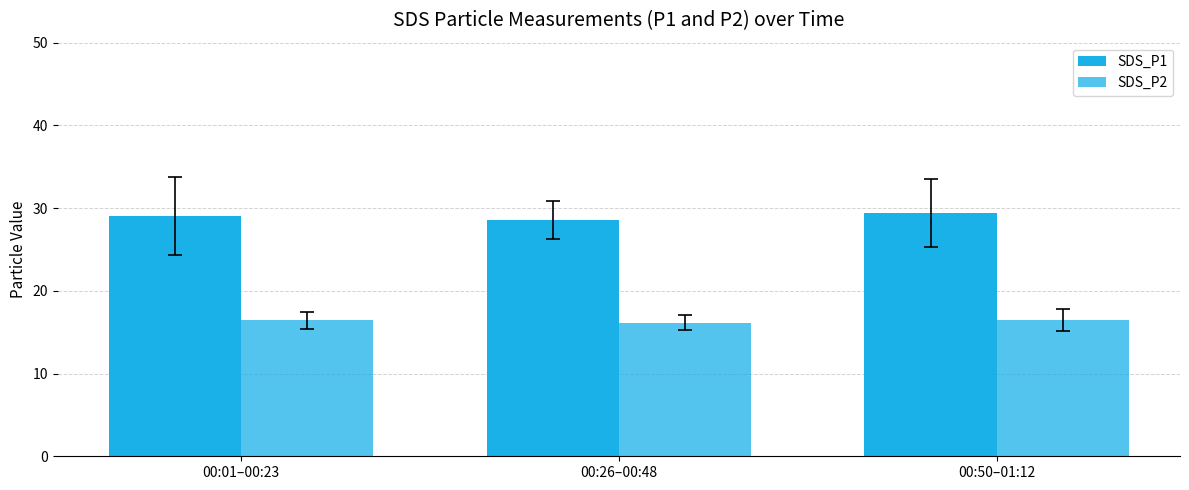

What is the label of the 2nd bar from the right?

00:26–00:48